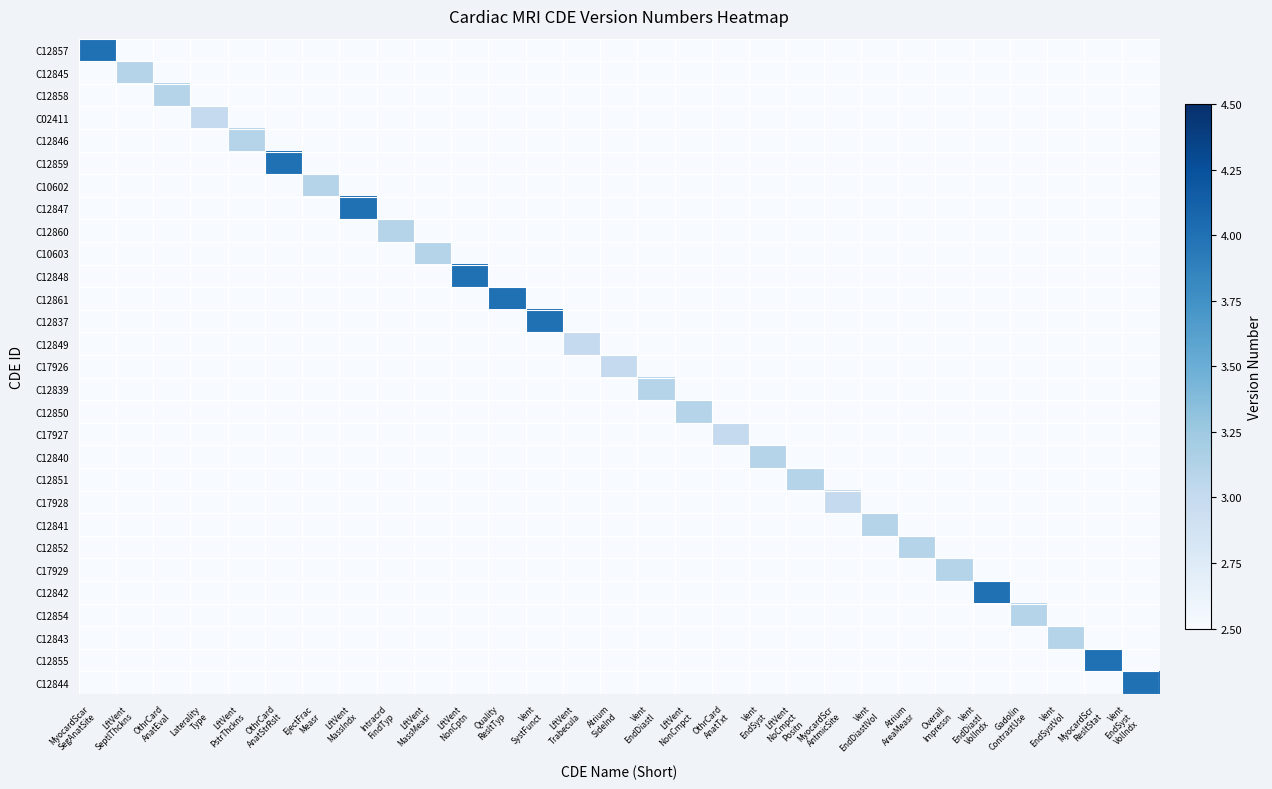

At MyocardScr ResltStat, list the series in order from smallest to largest.

C12857, C12845, C12858, C02411, C12846, C12859, C10602, C12847, C12860, C10603, C12848, C12861, C12837, C12849, C17926, C12839, C12850, C17927, C12840, C12851, C17928, C12841, C12852, C17929, C12842, C12854, C12843, C12844, C12855